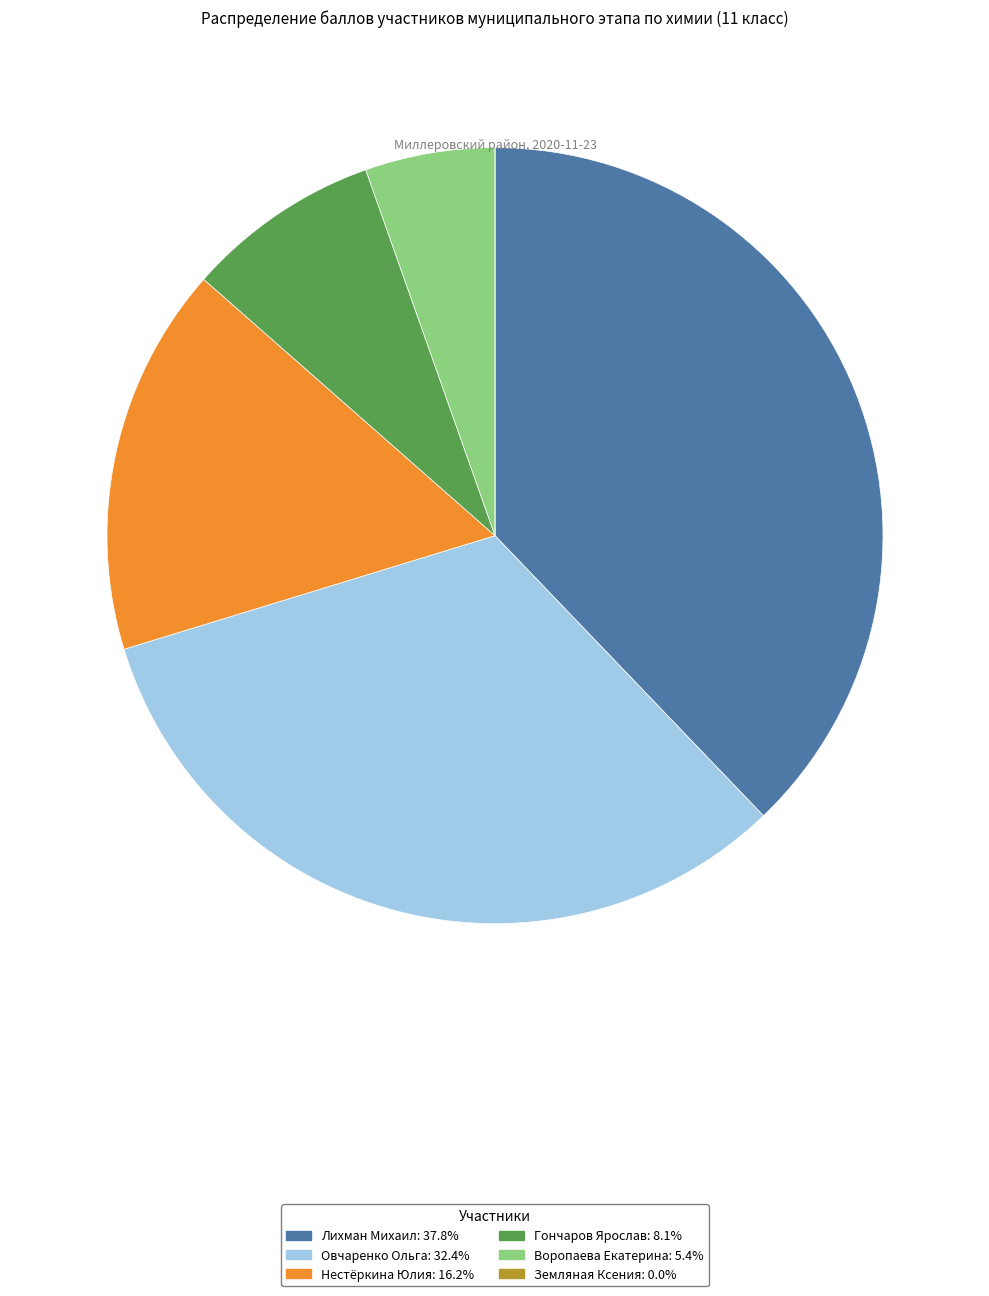

Approximately how many times larger is the value at Нестёркина Юлия compared to Лихман Михаил?

0.4